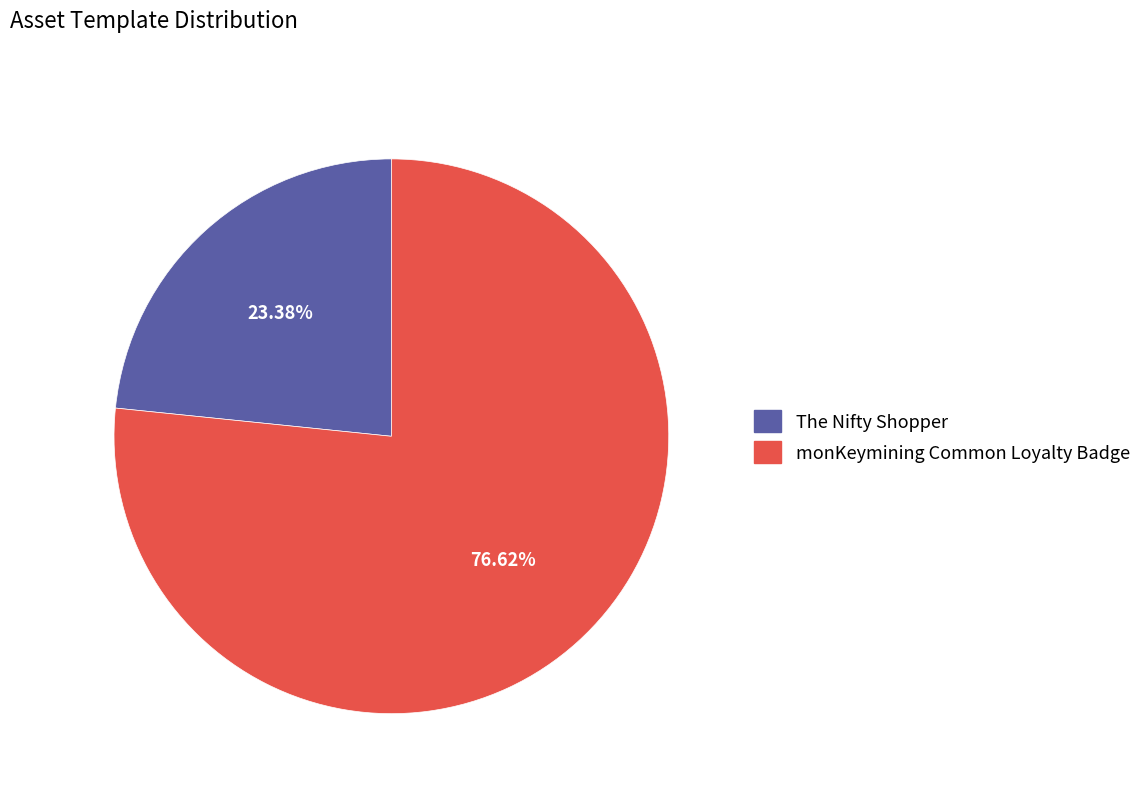

To the nearest percent, what is the average slice percentage?

50%